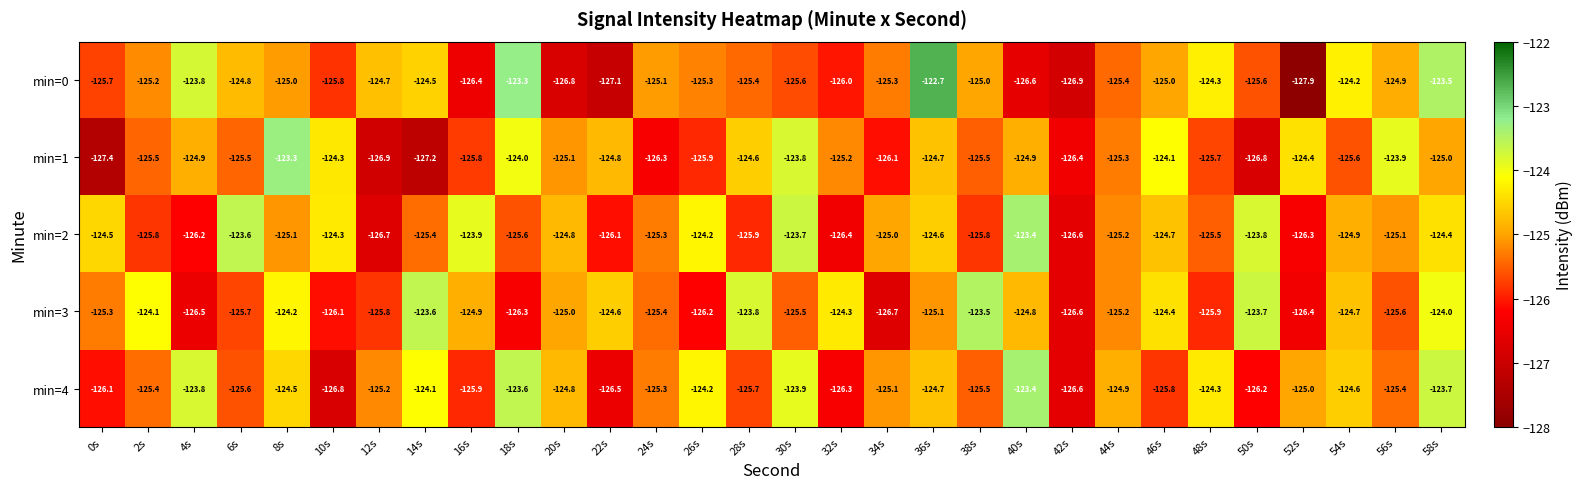

At which label does min=3 reach its peak?

38s